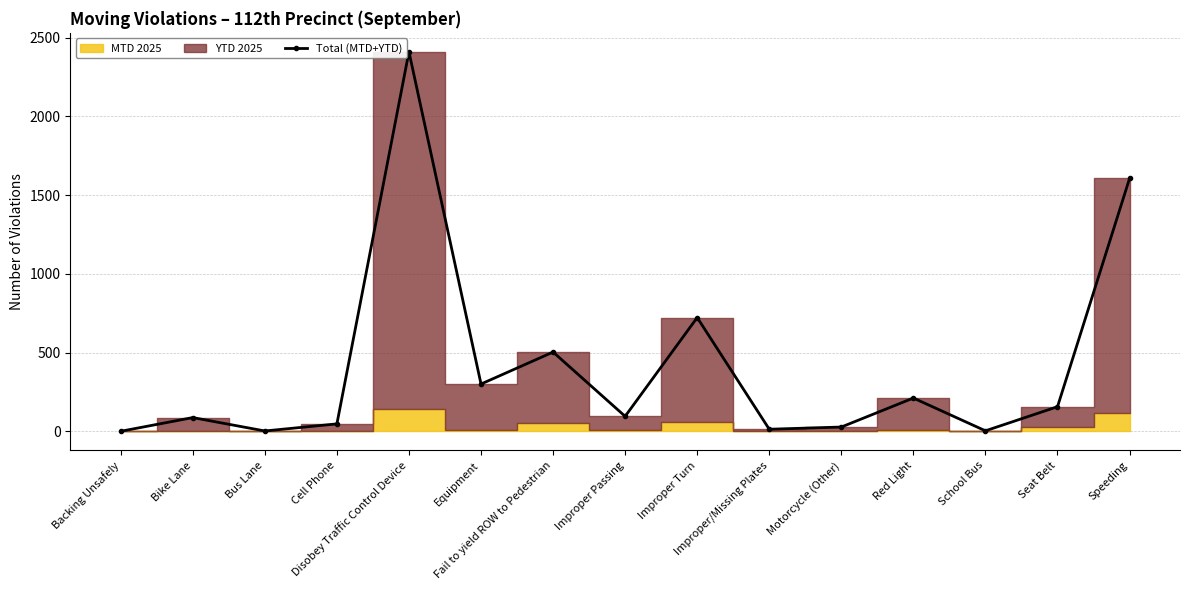

Reading right to left, what are all the values shown in this chart?

1606	157	4	212	28	14	723	96	504	301	2410	48	3	88	1